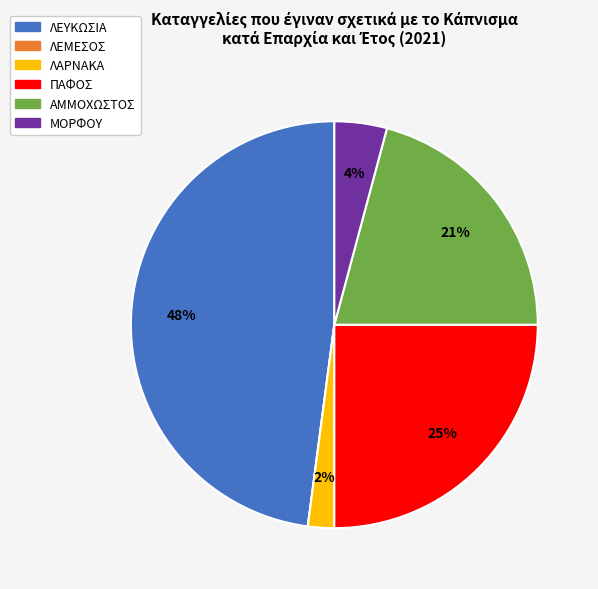

Does ΛΕΥΚΩΣΙΑ account for over 50% of the chart?

No